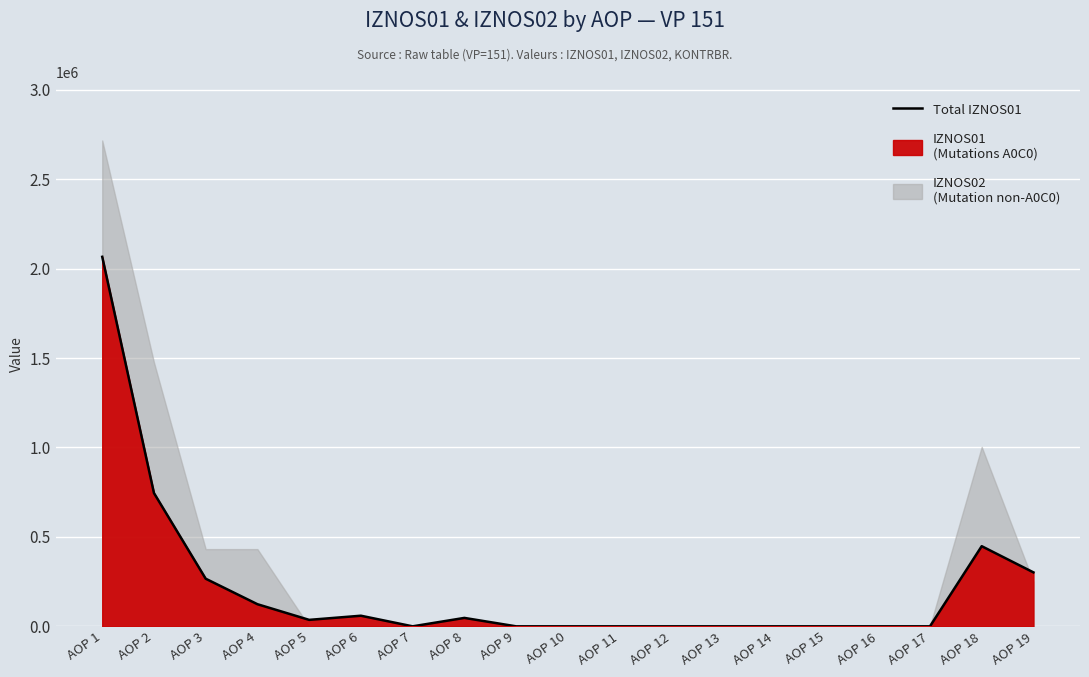

Rank the categories by value from lowest to highest.

AOP 7, AOP 9, AOP 10, AOP 11, AOP 12, AOP 13, AOP 14, AOP 15, AOP 16, AOP 17, AOP 5, AOP 8, AOP 6, AOP 4, AOP 3, AOP 19, AOP 18, AOP 2, AOP 1